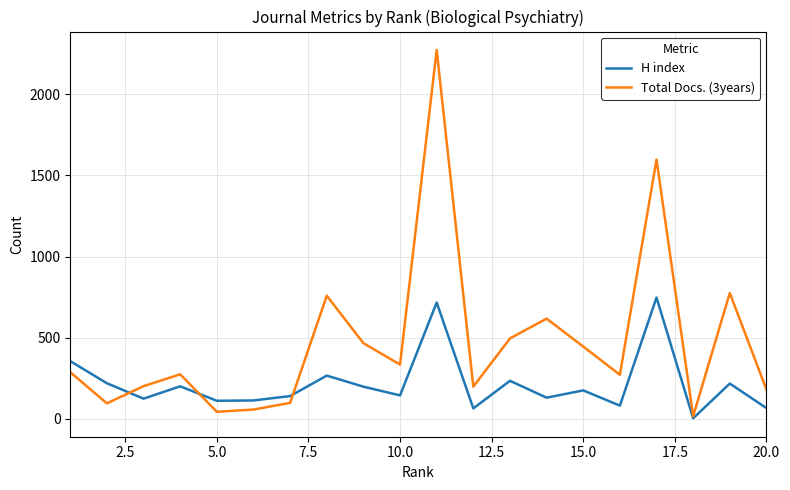

What is the difference between the second highest and minimum values in the Total Docs. (3years) series?

1581